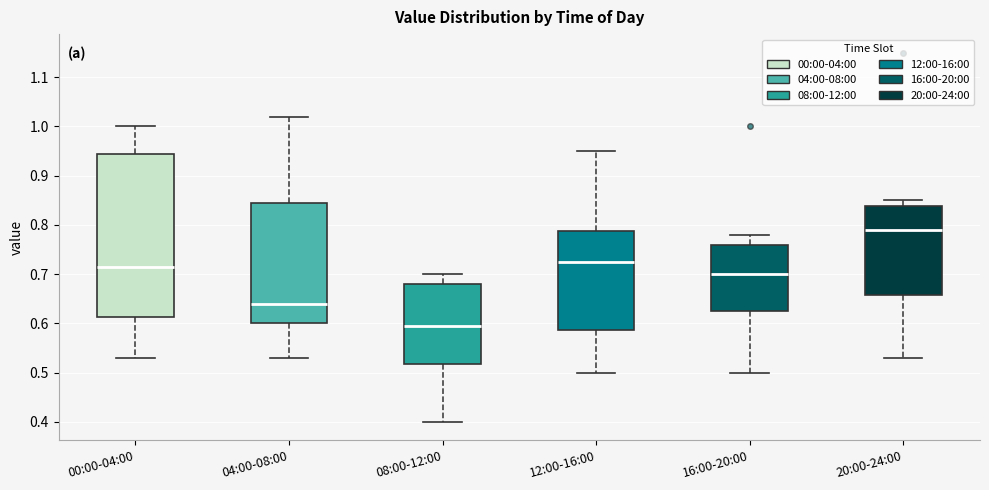

Which box's median line is the highest?

20:00-24:00